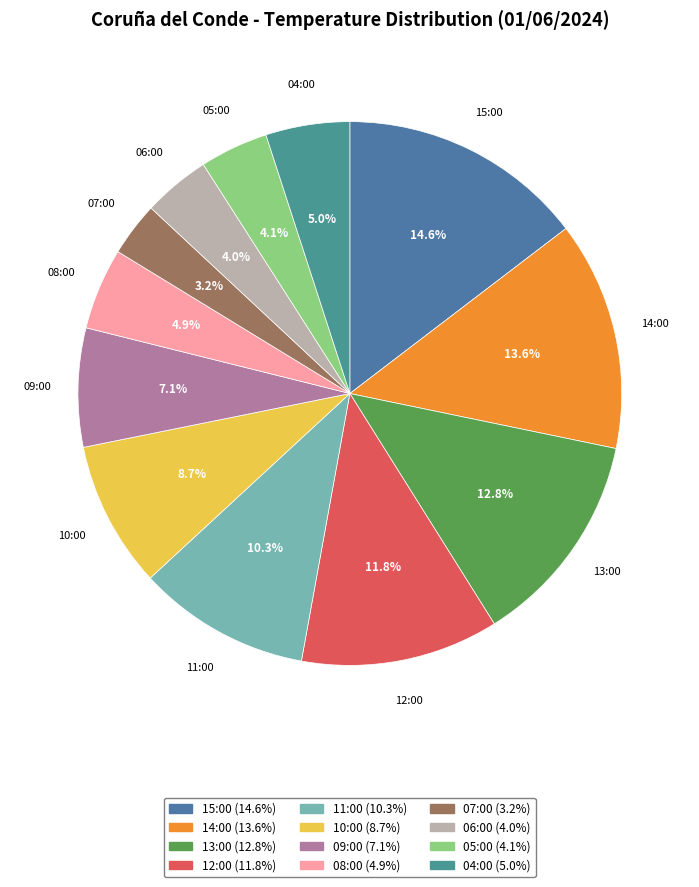

To the nearest percent, what is the difference between the 09:00 and 14:00 slice percentages?

7%